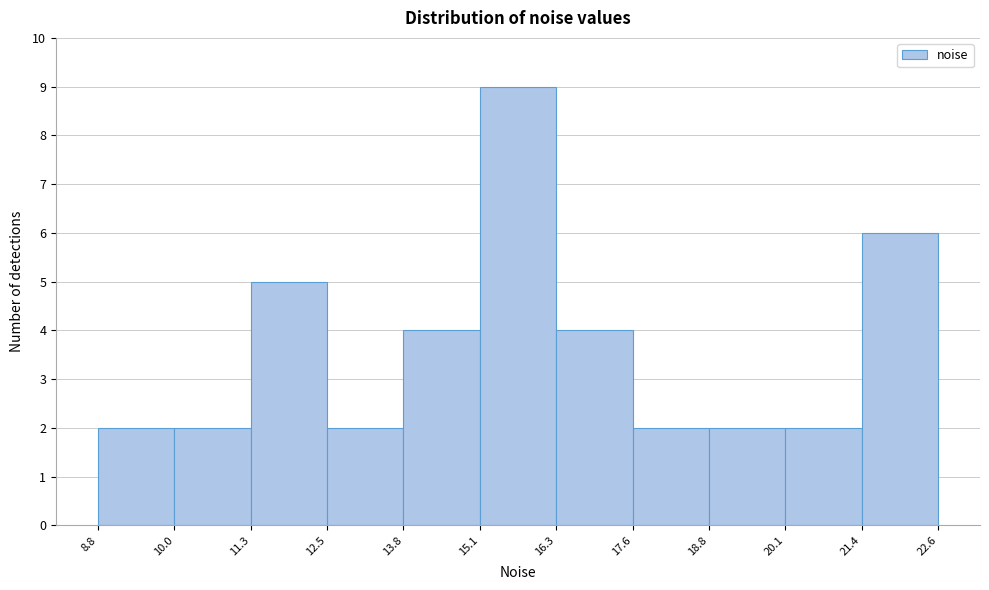

Which range on the x-axis has the tallest bar?

15.1 to 16.3